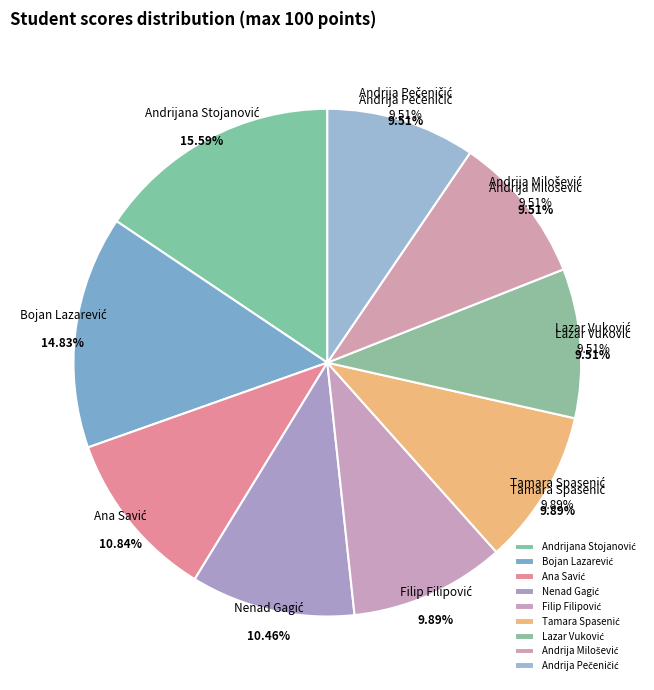

What percentage do Filip Filipović and Andrija Milošević together represent?

19.4%